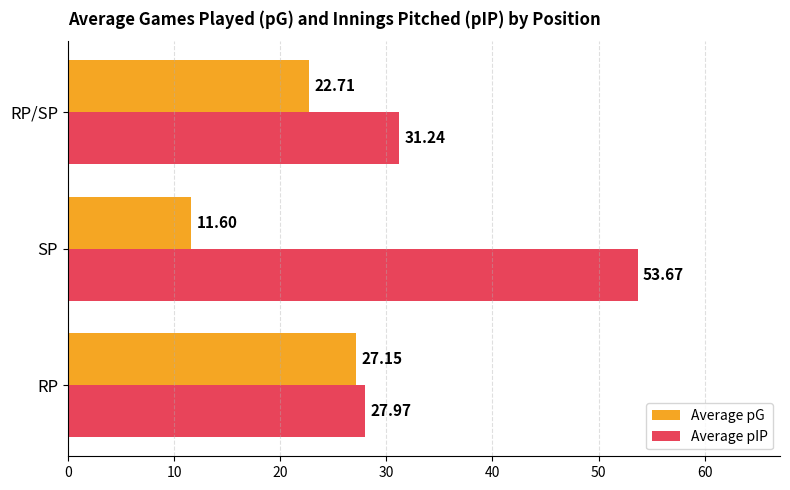

What is the total value across all series at SP?

65.3